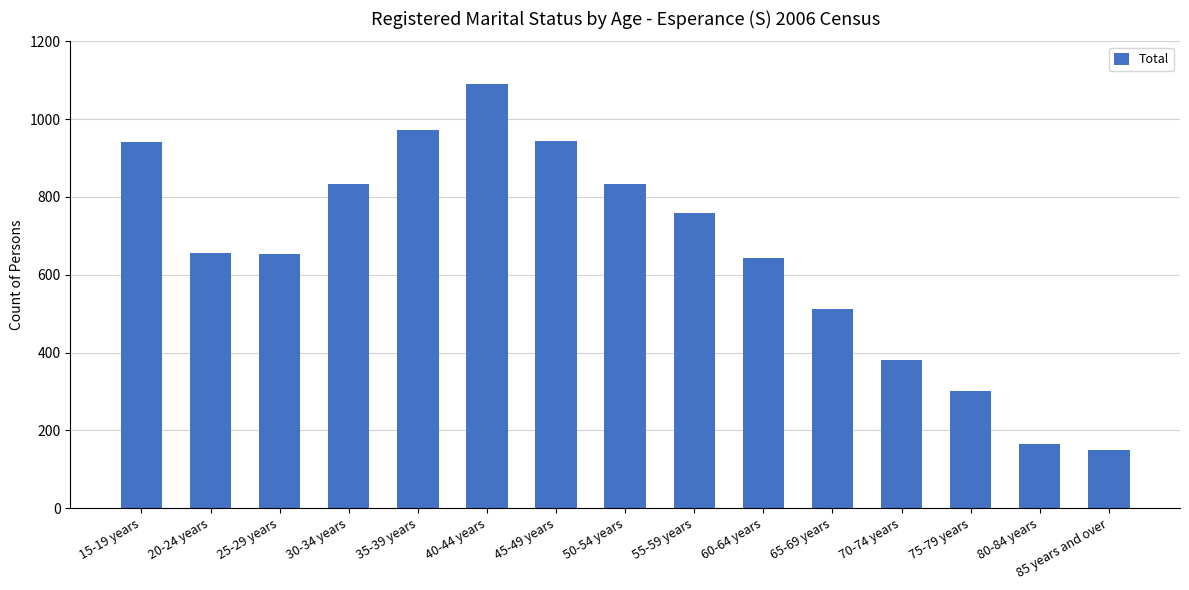

What is the change in value from 50-54 years to 70-74 years?

-453